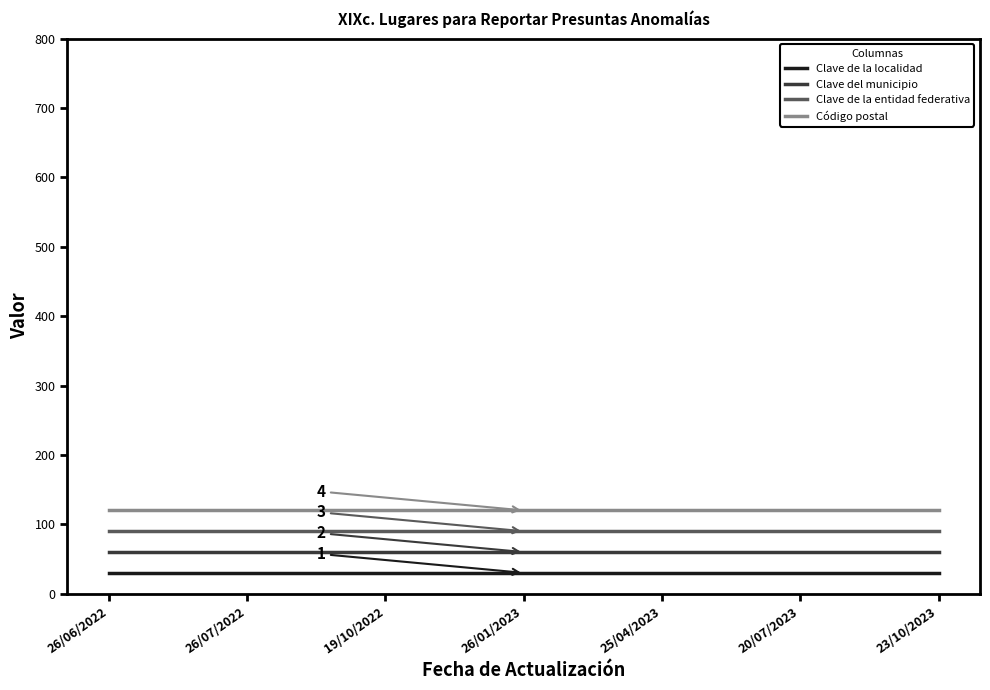

What is the greatest value displayed?

120